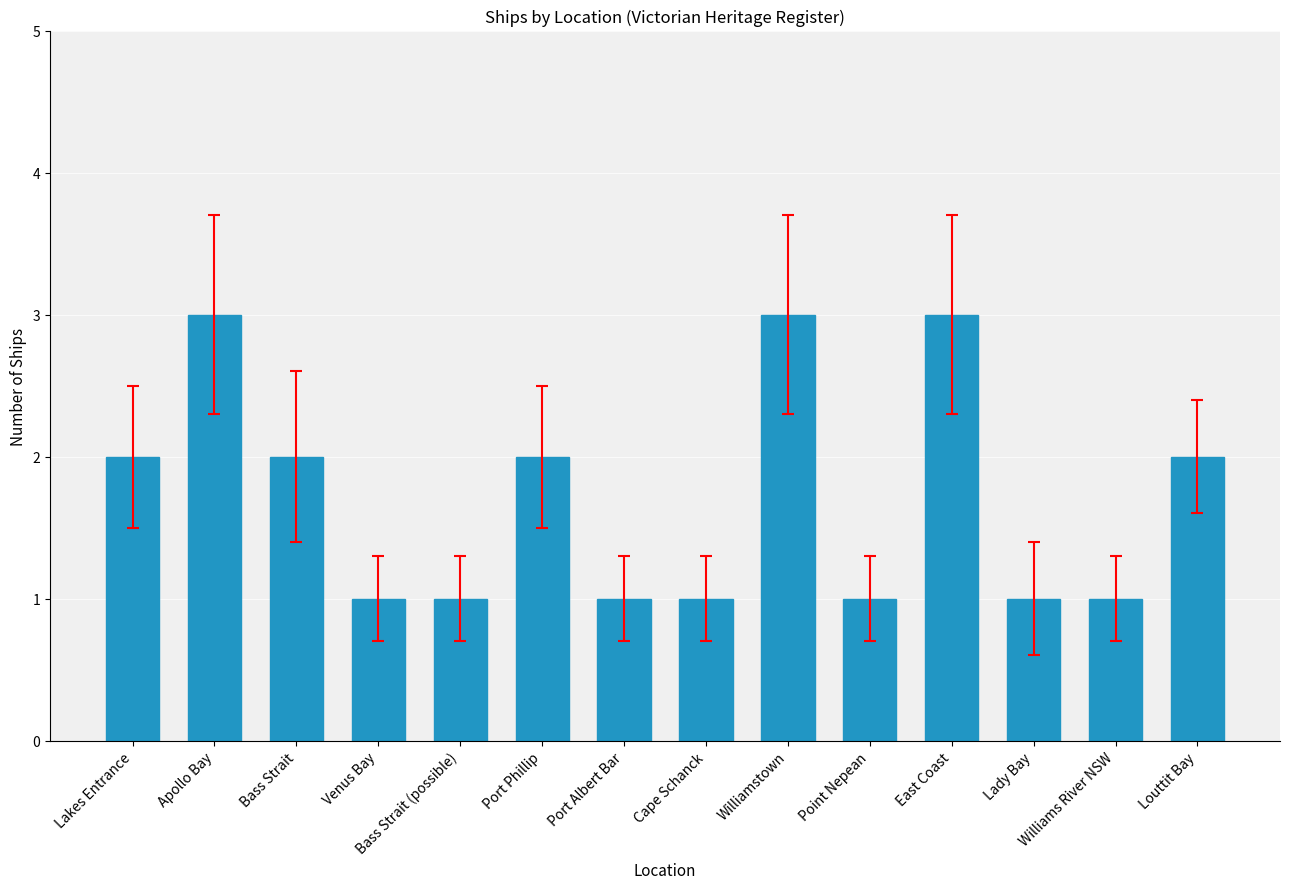

Approximately how many times larger is the value at Point Nepean compared to East Coast?

0.3